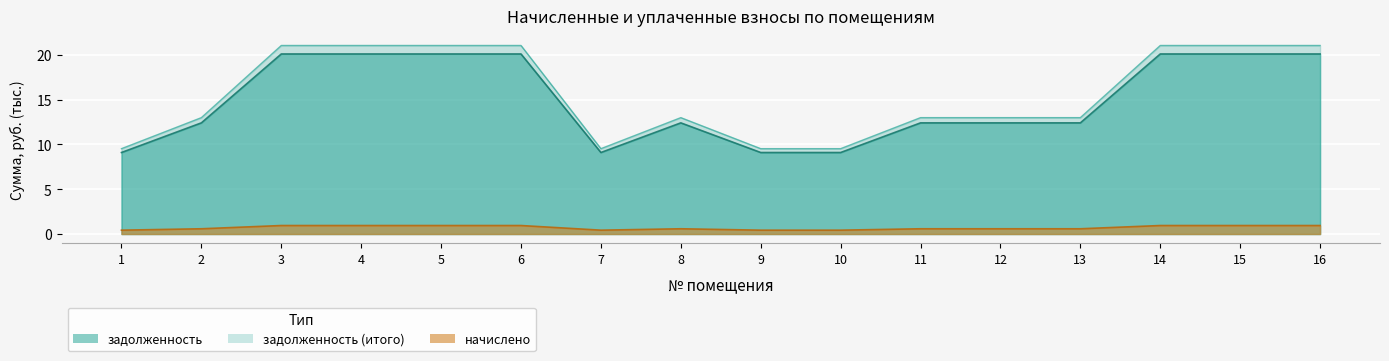

What is the value of the начислено point at the 2nd from the left?

0.6